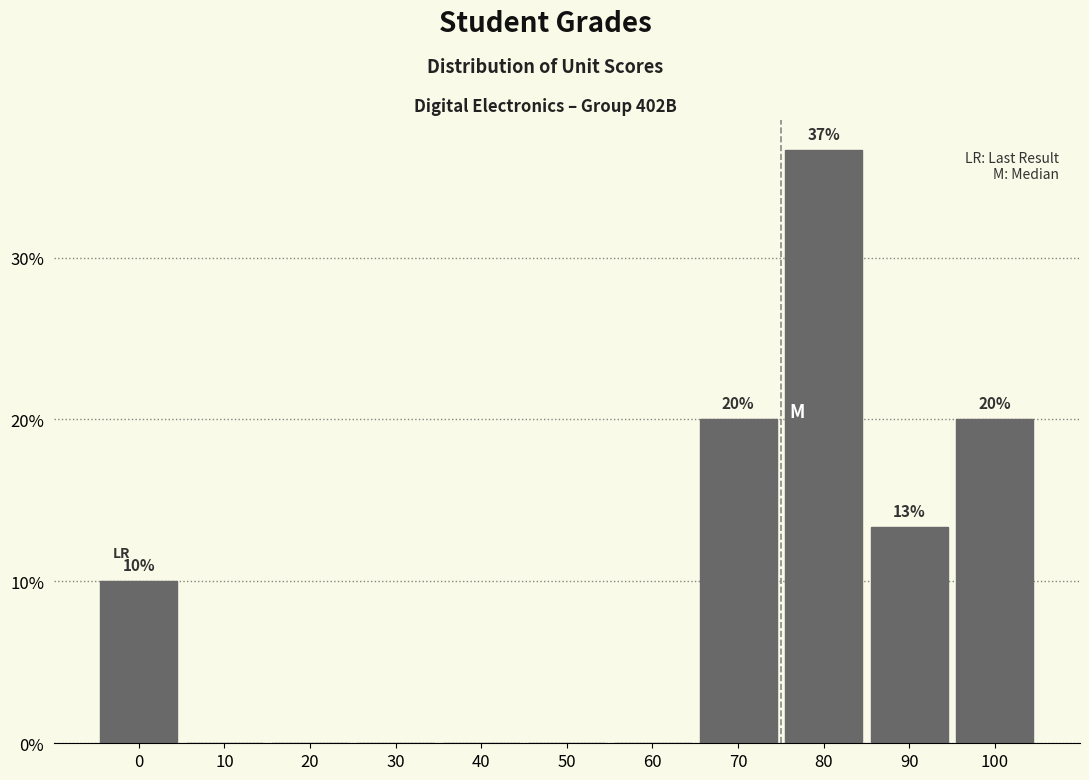

Reading left to right, transcribe all the data shown in this chart.

0=10.0	10=0.0	20=0.0	30=0.0	40=0.0	50=0.0	60=0.0	70=20.0	80=36.7	90=13.3	100=20.0